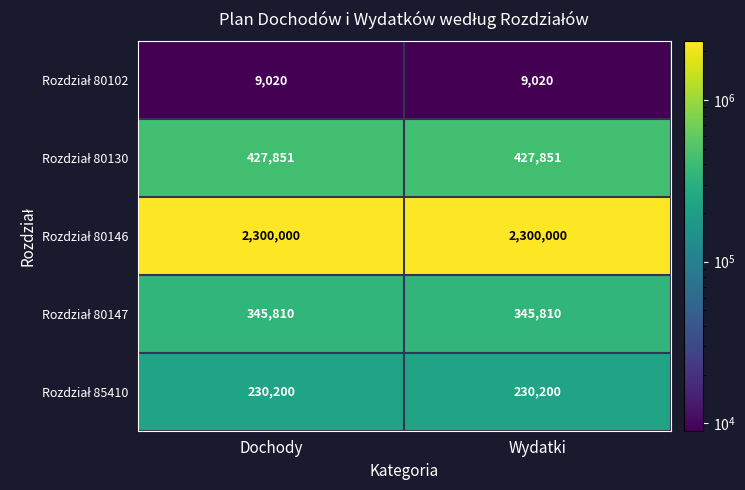

What is the total value across all series at Wydatki?

3312881